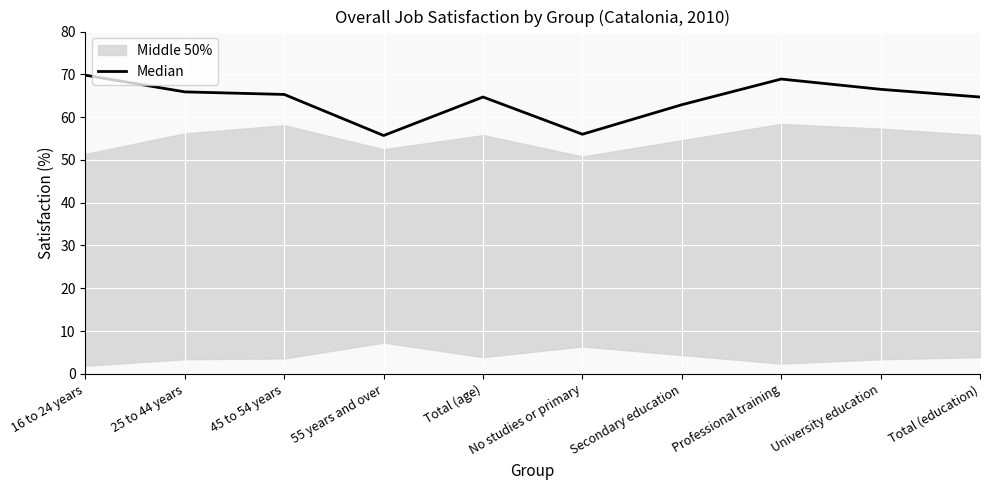

Reading left to right, transcribe all the data shown in this chart.

16 to 24 years=69.8	25 to 44 years=65.9	45 to 54 years=65.3	55 years and over=55.7	Total (age)=64.7	No studies or primary=56.0	Secondary education=62.9	Professional training=68.9	University education=66.5	Total (education)=64.7